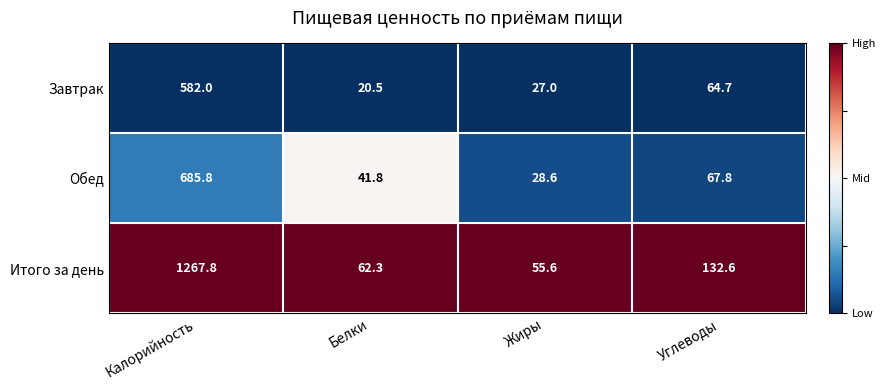

At which category is the sum across all series the highest?

Калорийность